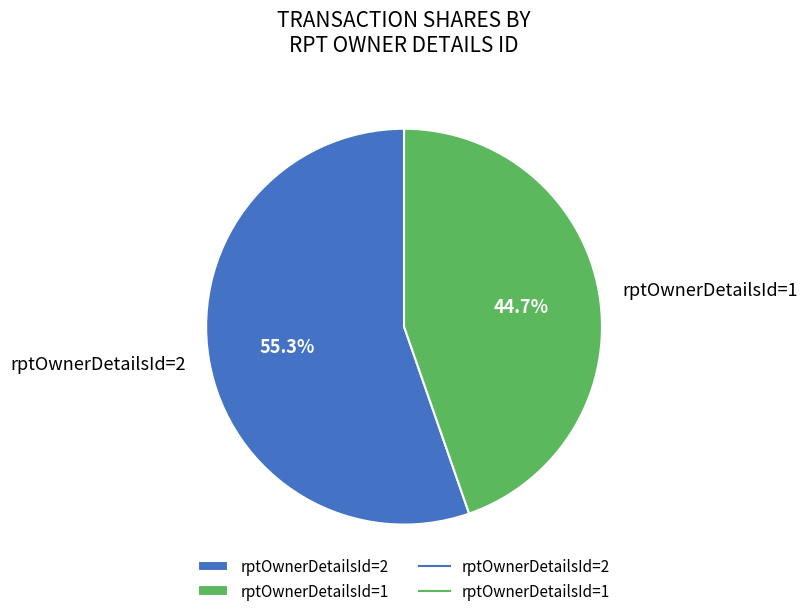

Which has a higher value, rptOwnerDetailsId=2 or rptOwnerDetailsId=1?

rptOwnerDetailsId=2